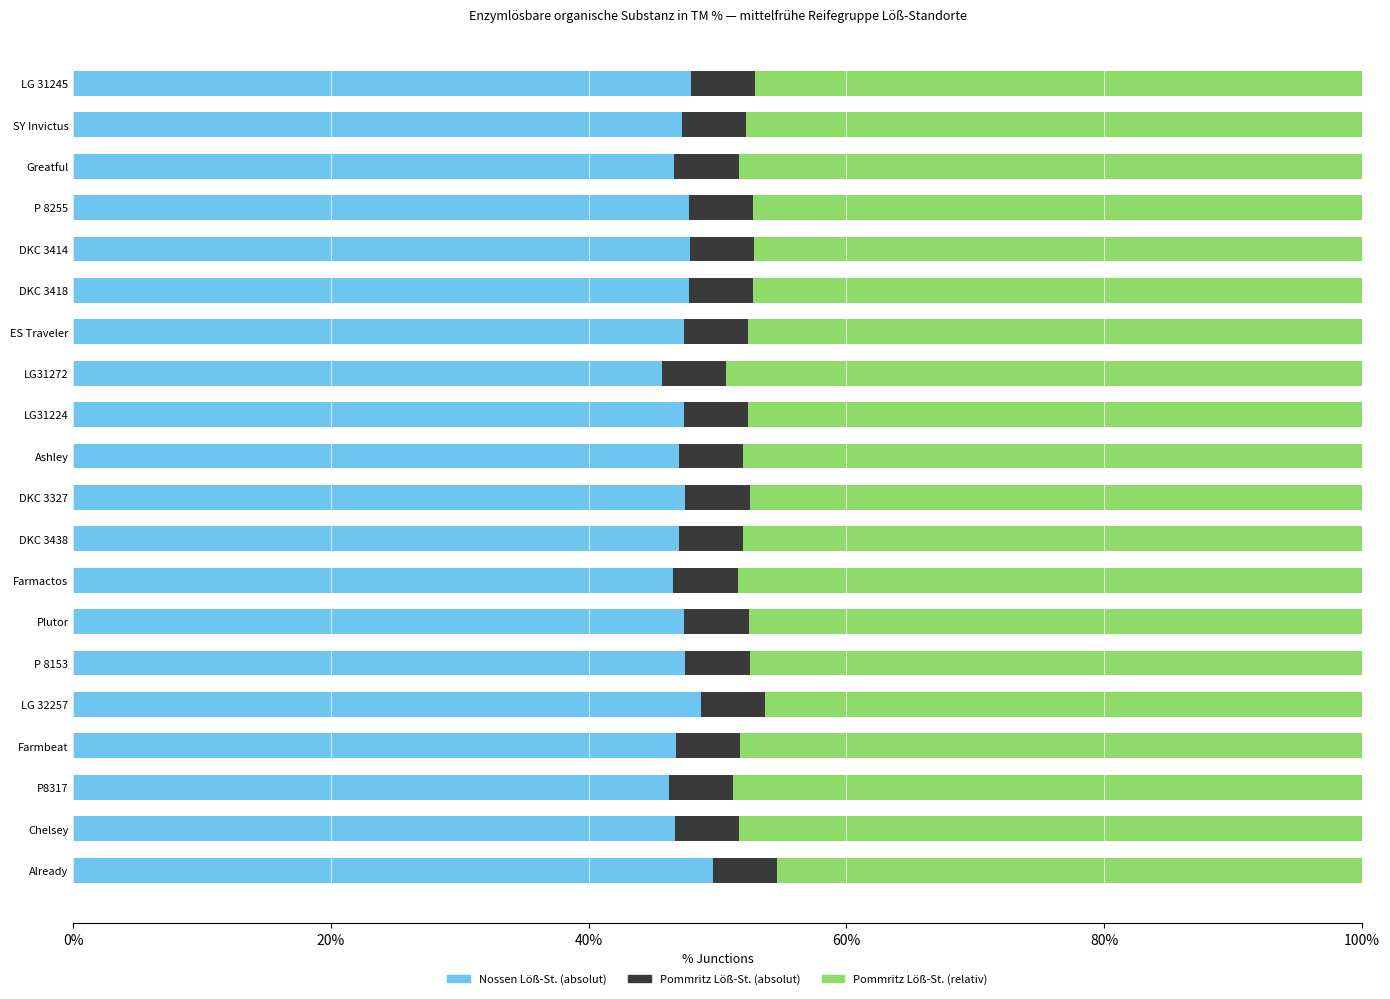

What is the total value across all series at LG31272?

100.0